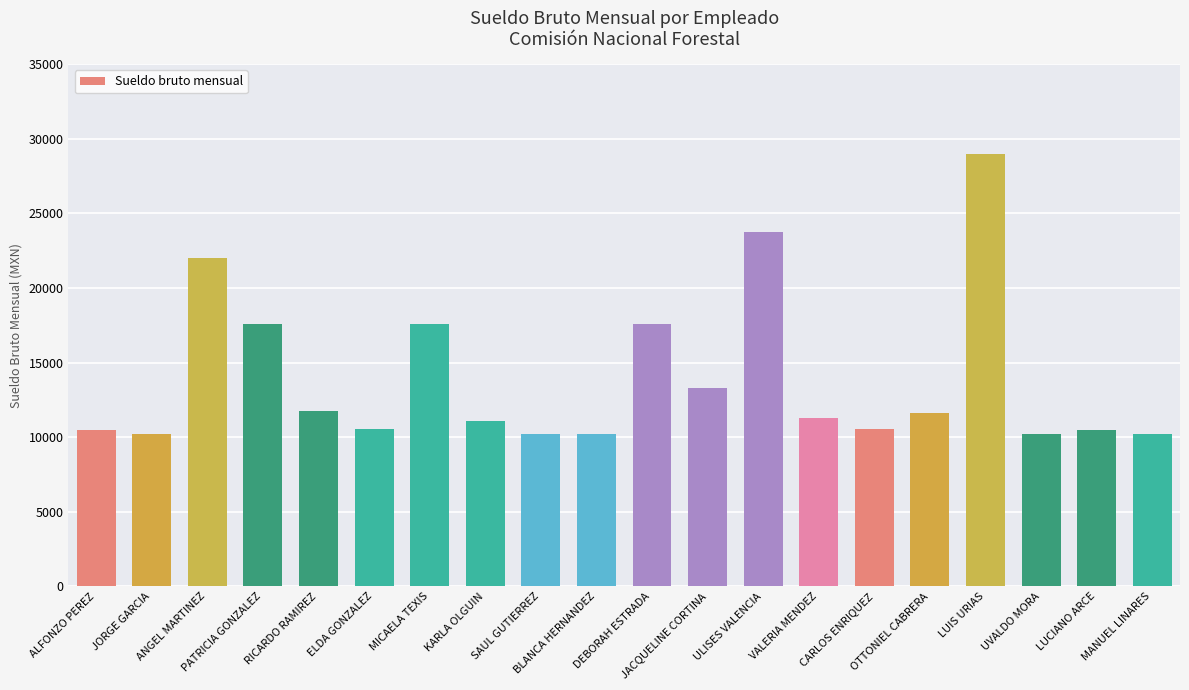

What is the value of the 13th bar from the left?

23728